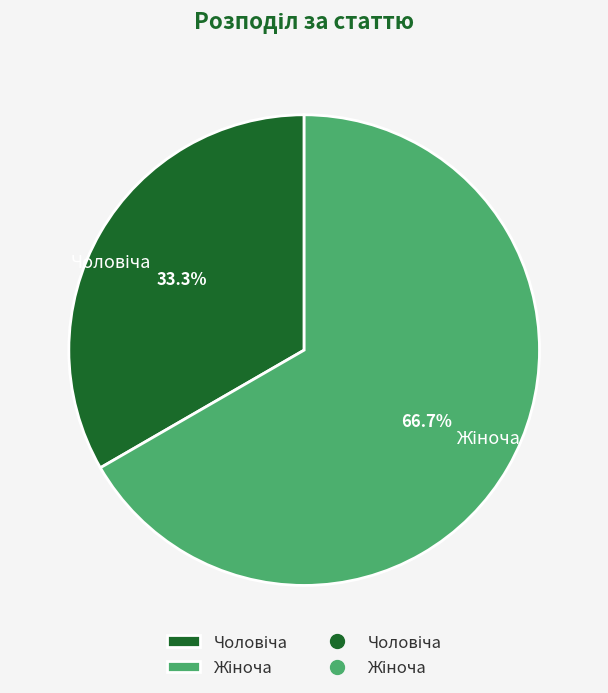

Which category has the smallest portion of the pie?

Чоловіча